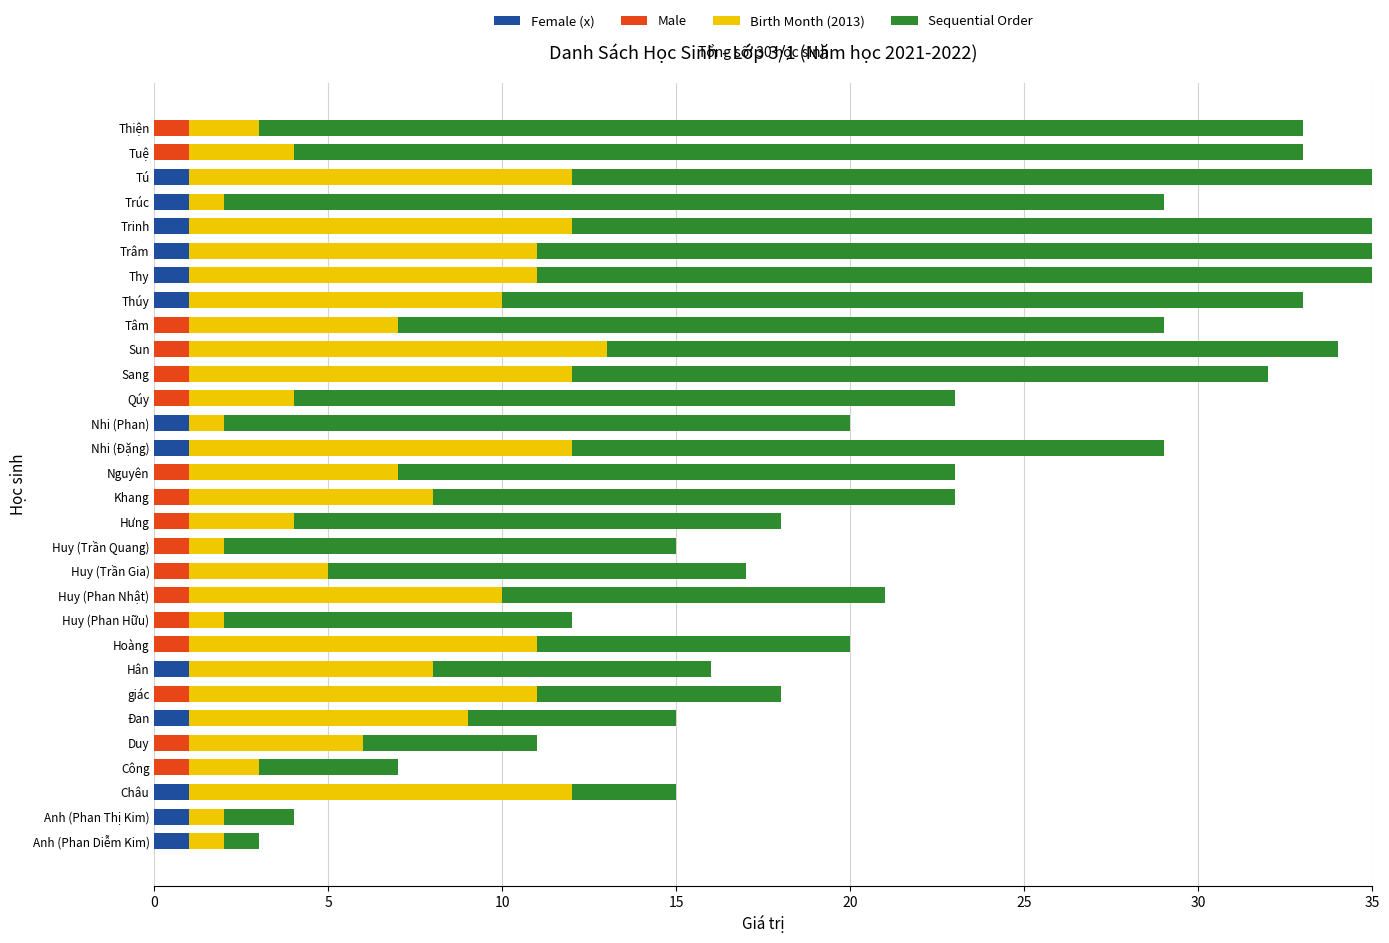

What is the maximum value for Birth Month (2013)?

12